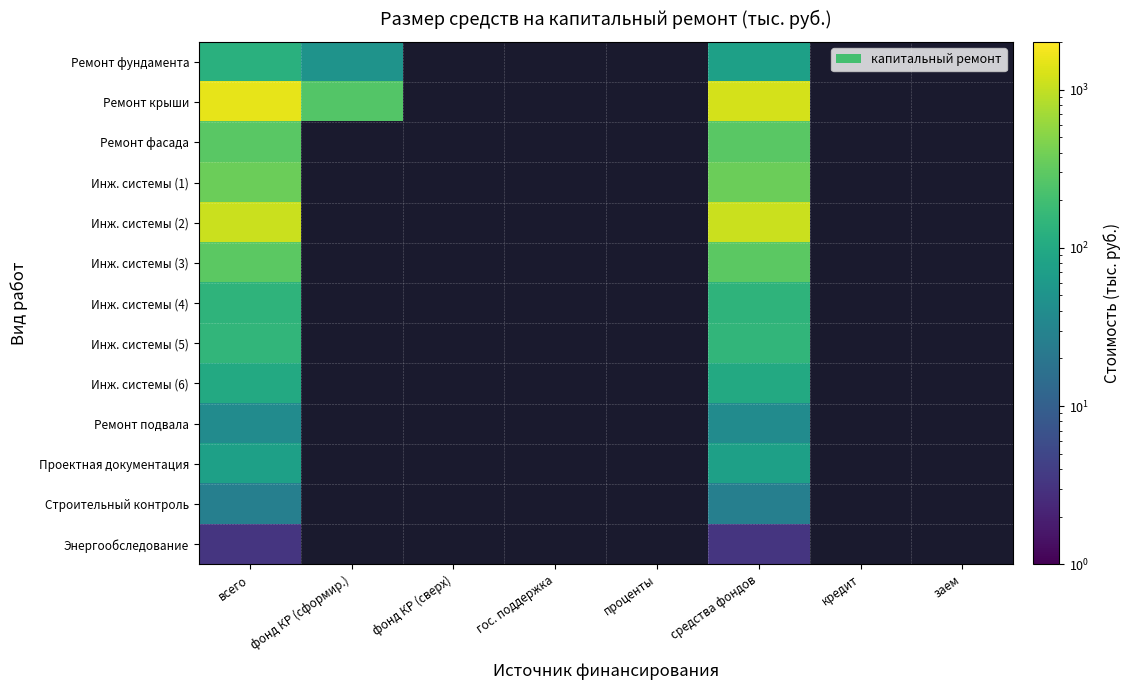

At how many categories does at least one series exceed 517?

2